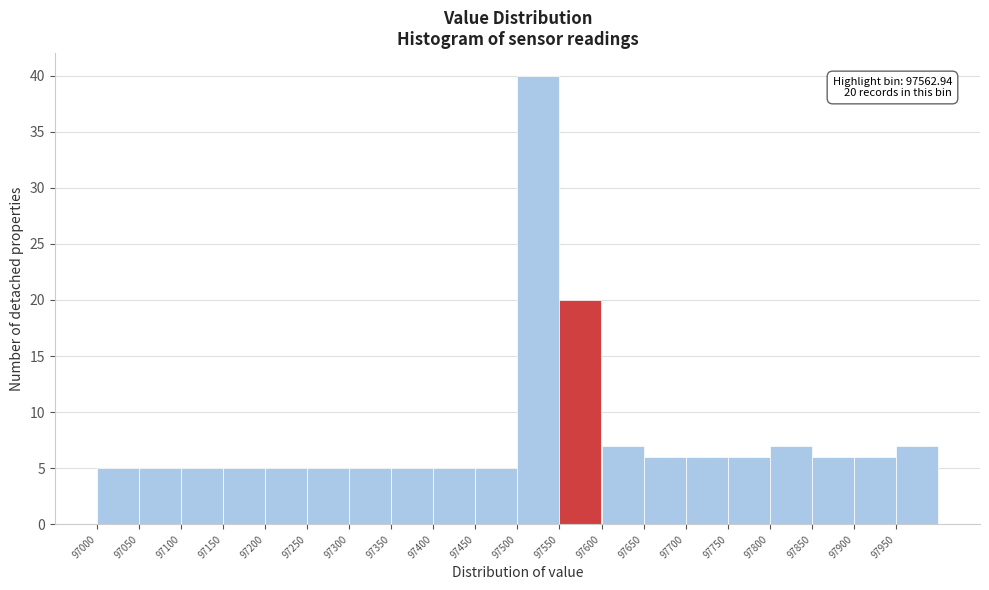

Which range on the x-axis has the tallest bar?

97500 to 97550